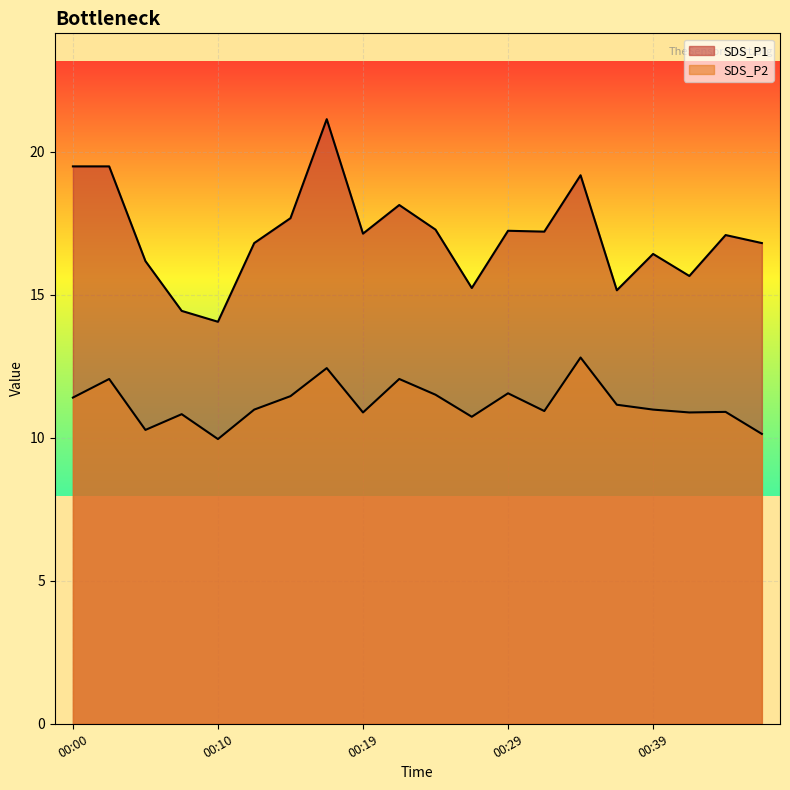

What is the difference between the SDS_P1 values at 00:24 and 00:15?

0.4